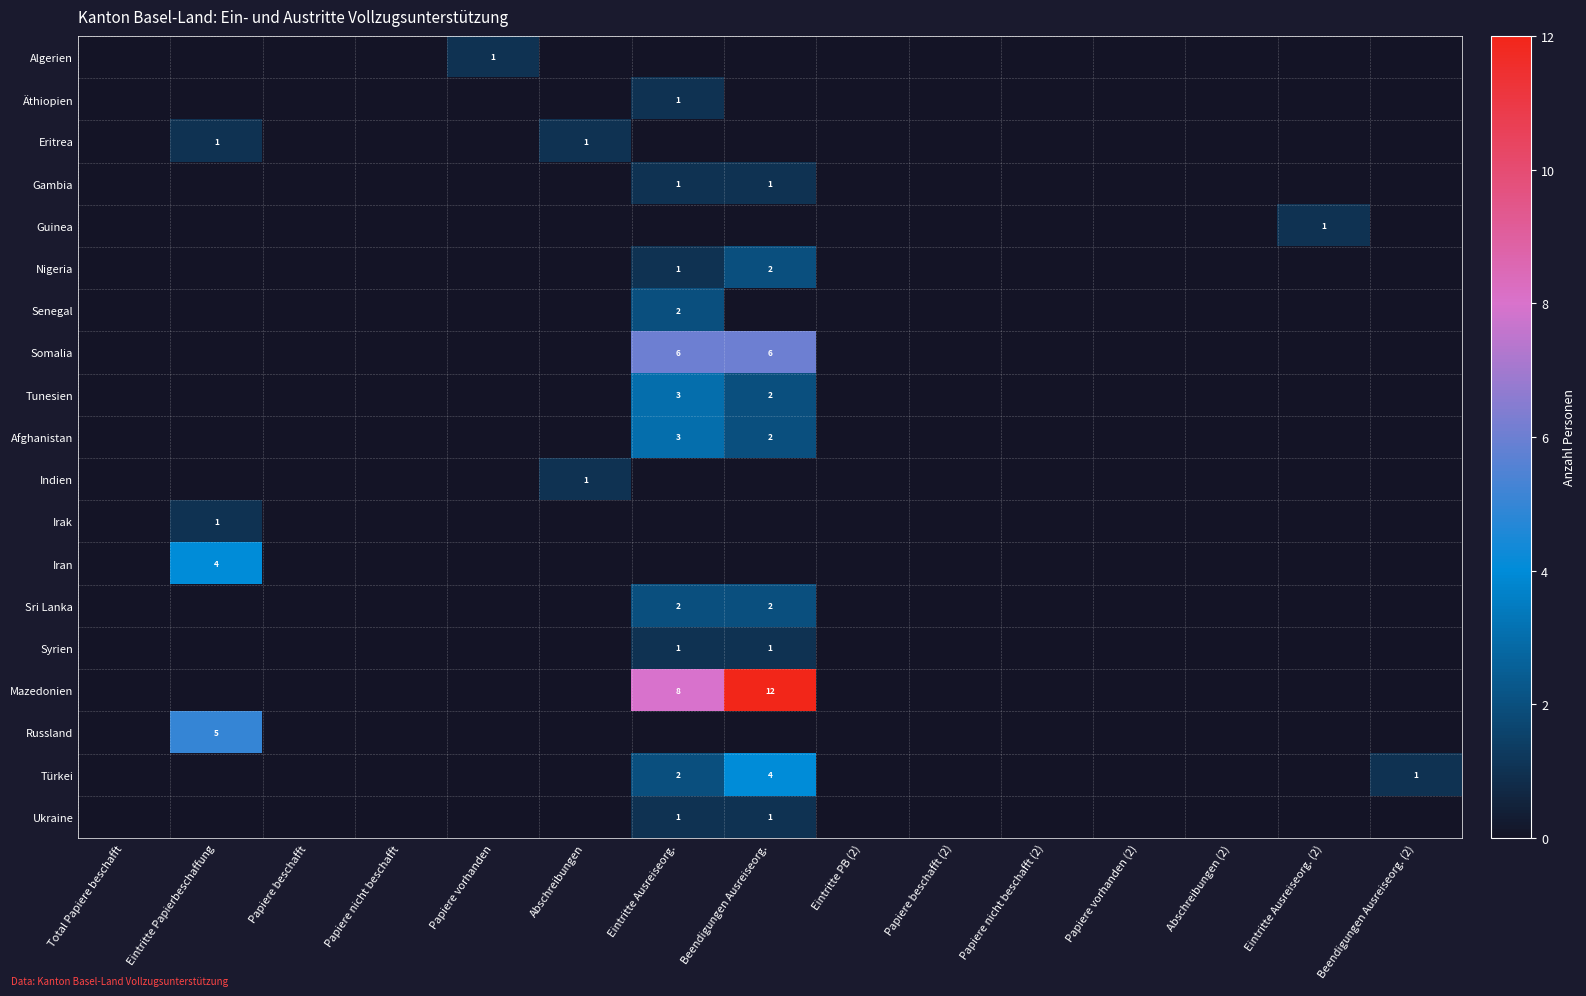

Which label corresponds to the largest value in the chart?

Beendigungen Ausreiseorg.